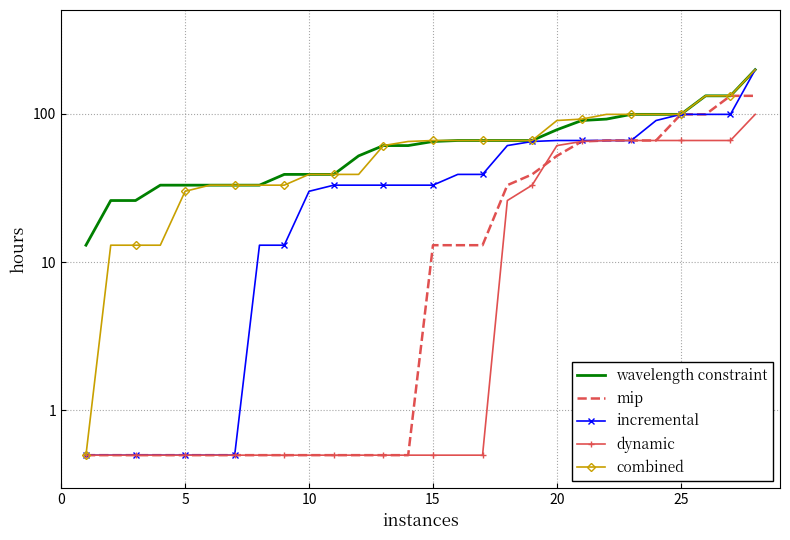

List the series in order of their peak value, highest first.

wavelength constraint, incremental, combined, mip, dynamic